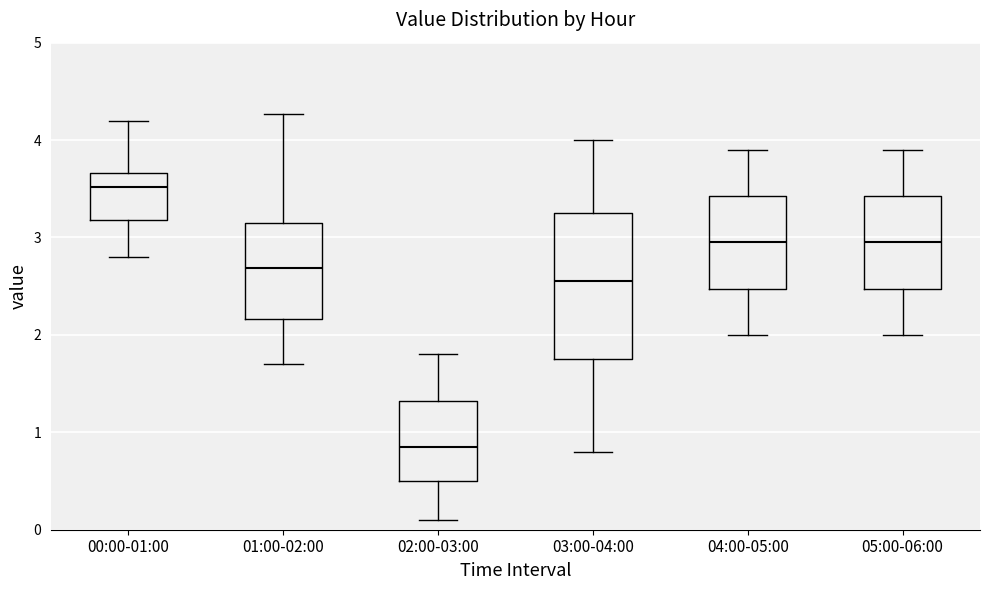

Reading left to right, read every box against the y-axis: the position of its median line, the range the box covers, and the ends of its whiskers. The values are not printed on the chart, so give them approximately, as read against the axis.

00:00-01:00: median 3.5, box 3.2 to 3.7, whiskers 2.8 to 4.2
01:00-02:00: median 2.7, box 2.2 to 3.1, whiskers 1.7 to 4.3
02:00-03:00: median 0.9, box 0.5 to 1.3, whiskers 0.1 to 1.8
03:00-04:00: median 2.6, box 1.8 to 3.3, whiskers 0.8 to 4.0
04:00-05:00: median 3.0, box 2.5 to 3.4, whiskers 2.0 to 3.9
05:00-06:00: median 3.0, box 2.5 to 3.4, whiskers 2.0 to 3.9